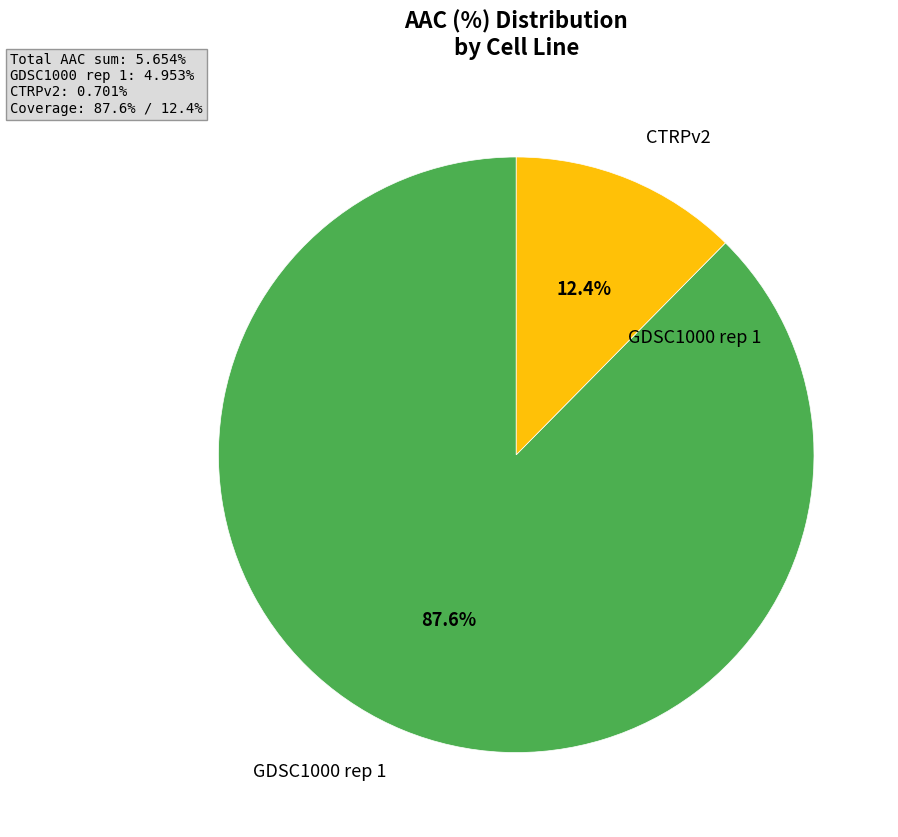

Is there any slice that represents more than half of the pie?

Yes